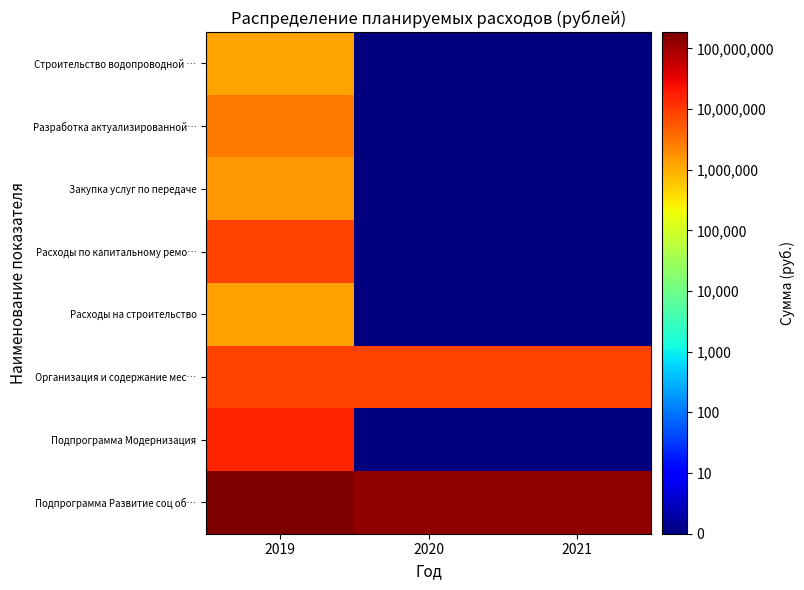

At which category does the chart reach its minimum across all series?

2020